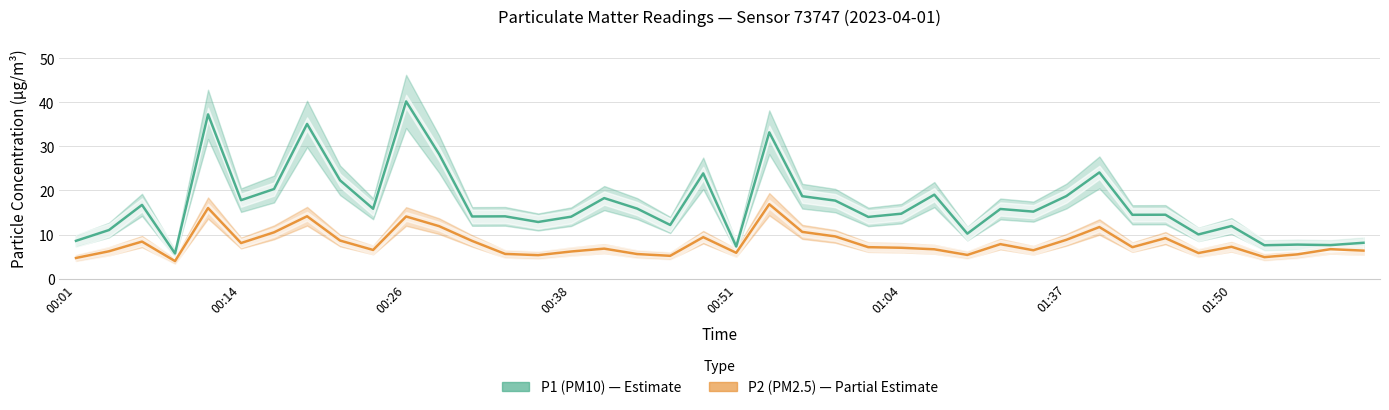

How many values in the P1 (PM10) series exceed 15?

20